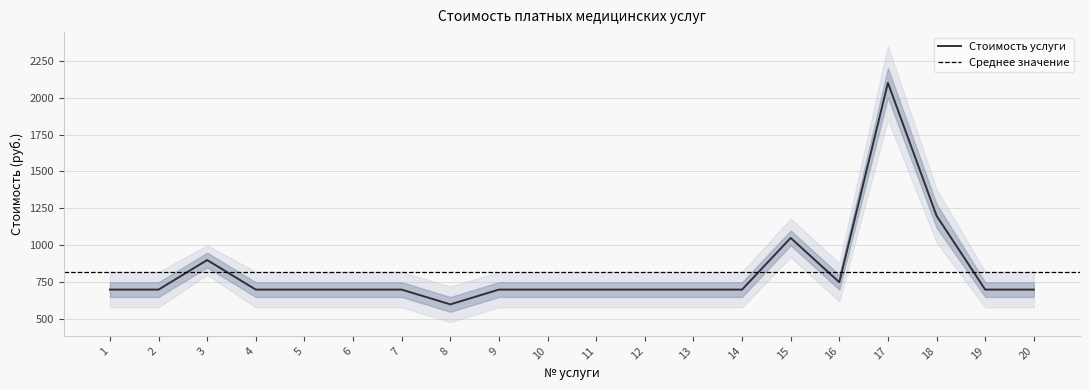

At which category does the data reach its first local peak?

3